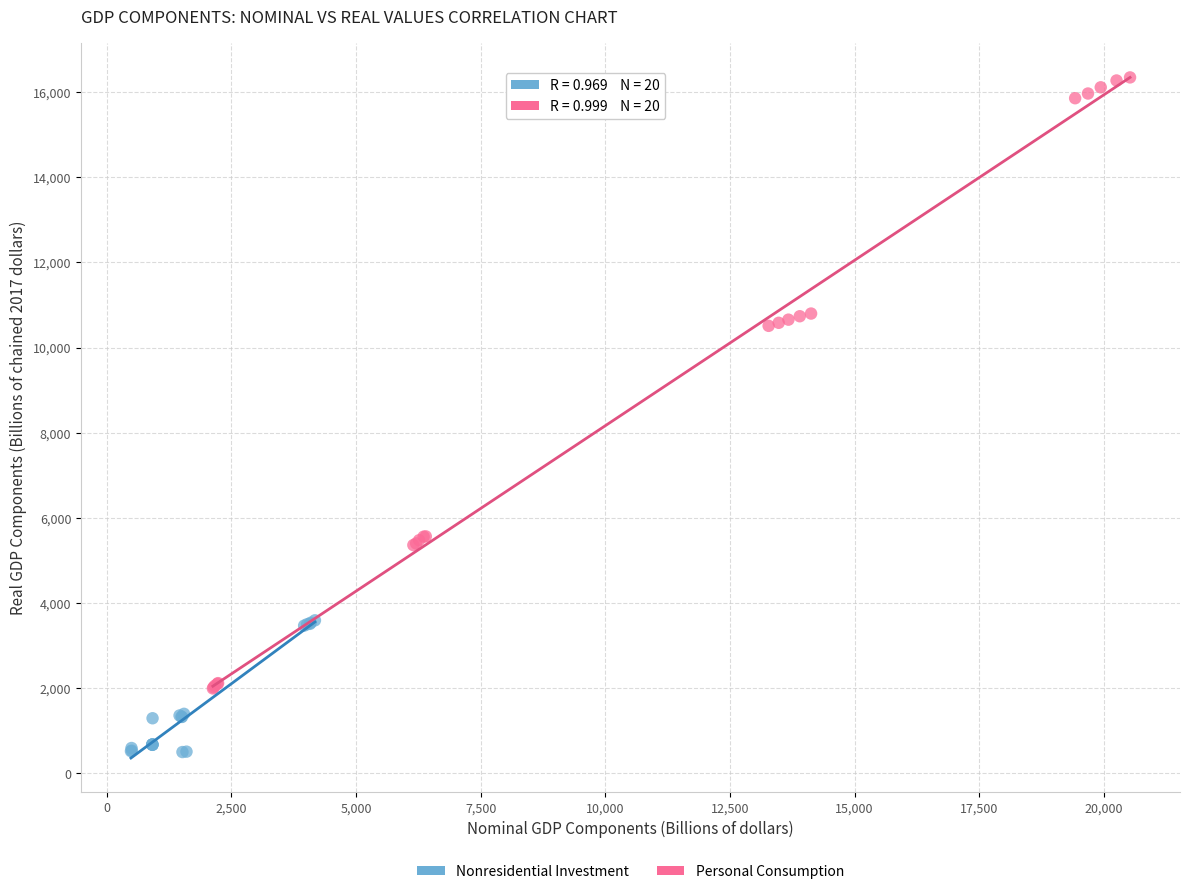

Which series has the largest Y range (max minus min)?

Personal Consumption